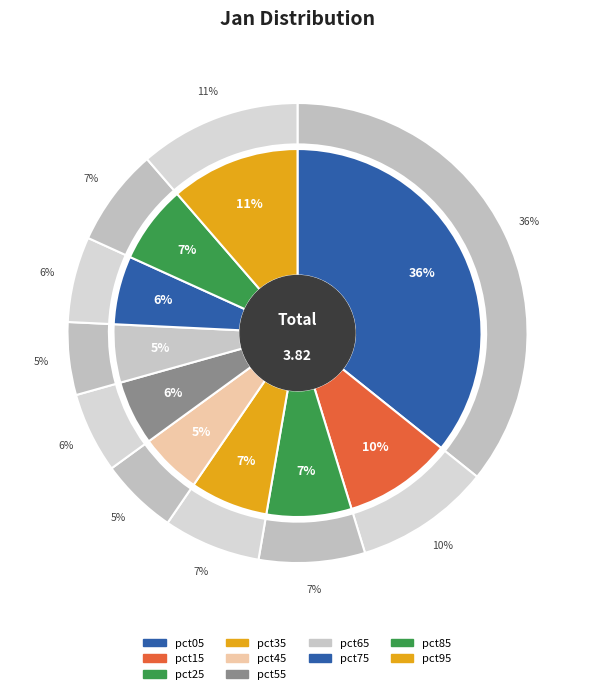

Approximately how many times larger is the value at pct15 compared to pct05?

0.3